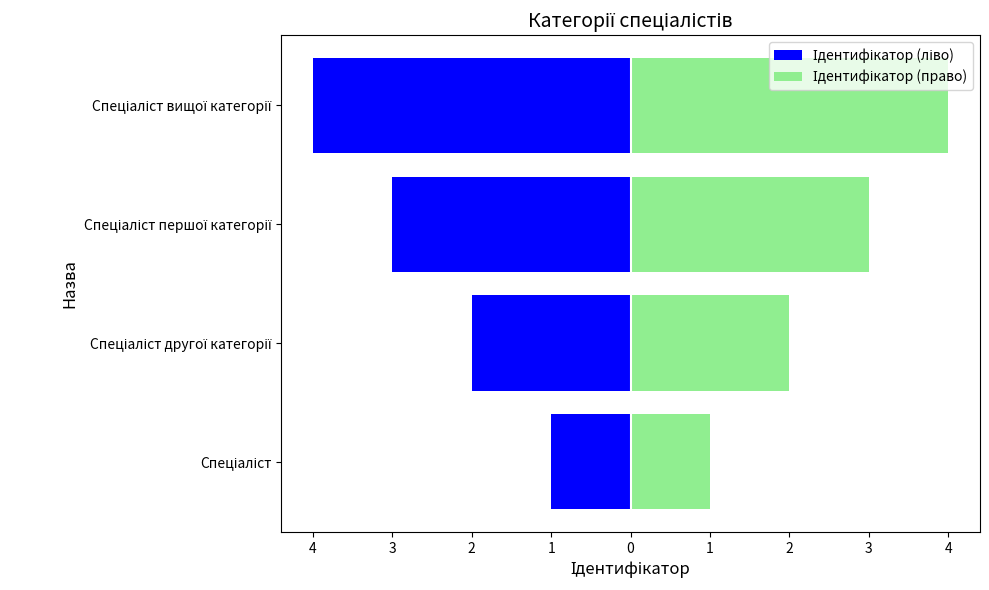

Rank the series by their average value, from highest to lowest.

Ідентифікатор (право), Ідентифікатор (ліво)